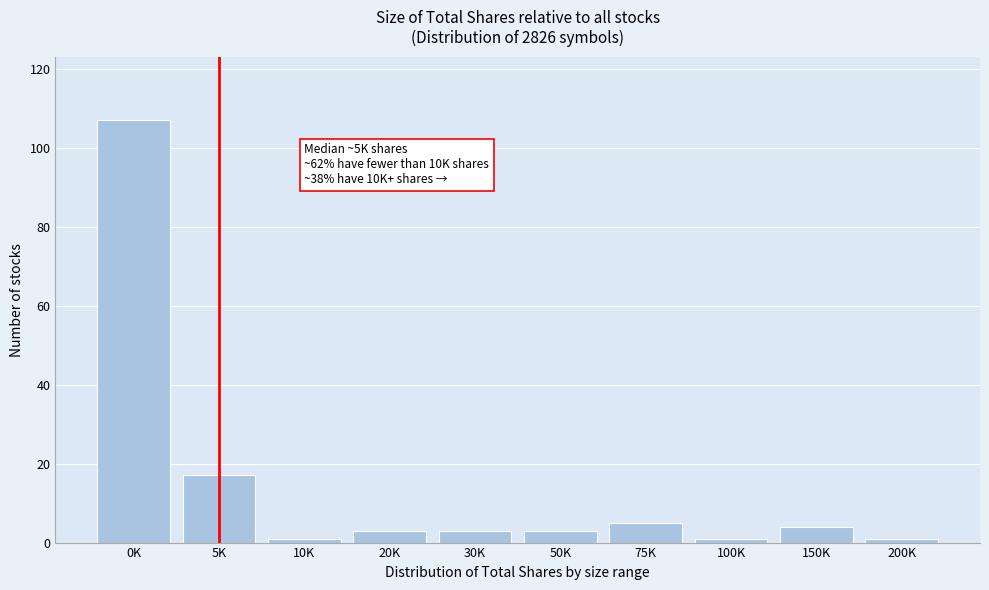

Reading left to right, transcribe all the data shown in this chart.

0K=107	5K=17	10K=1	20K=3	30K=3	50K=3	75K=5	100K=1	150K=4	200K=1